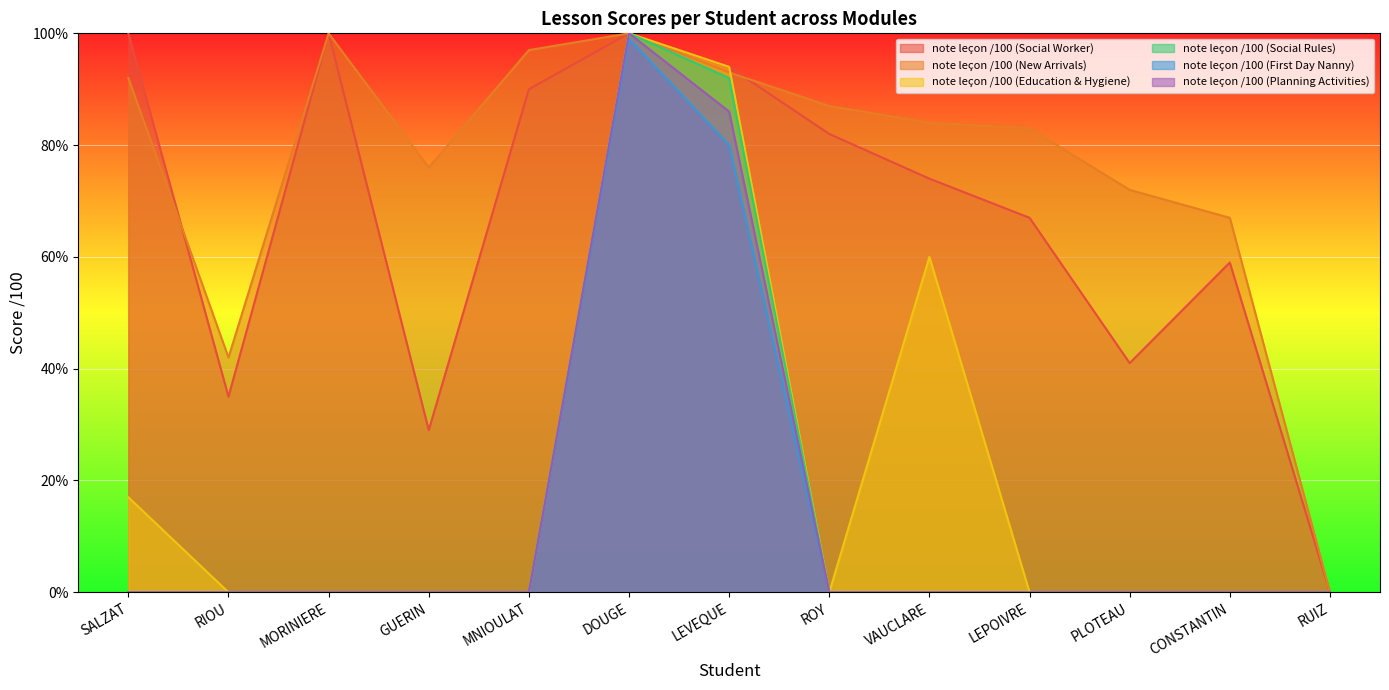

The value of note leçon /100 (Social Worker) at CONSTANTIN is 78. True or false?

False